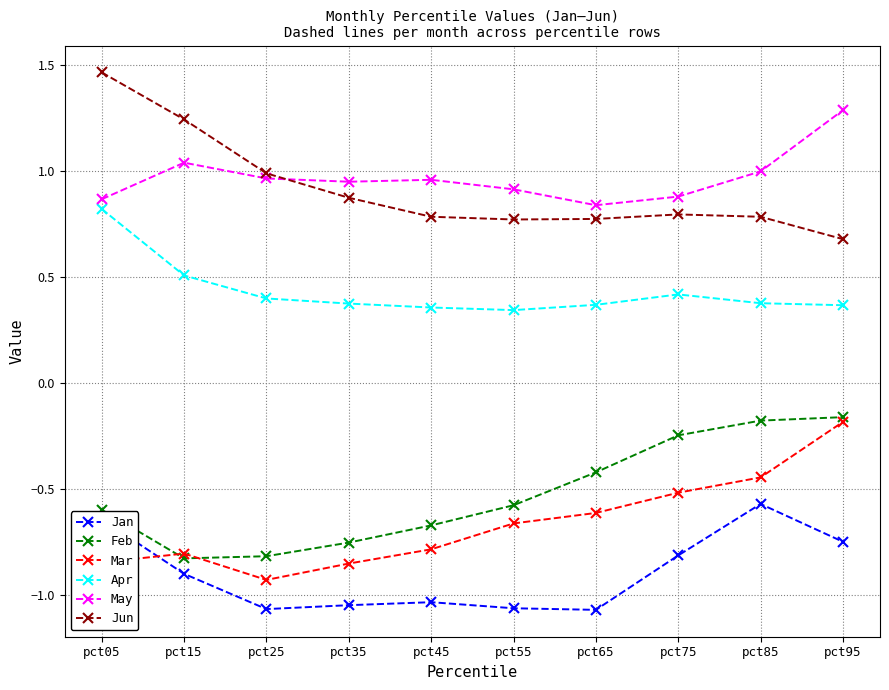

True or false: Jun and Mar cross at least once.

False